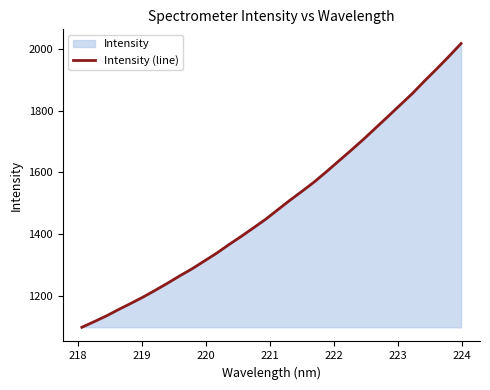

What is the greatest value displayed?

2017.5